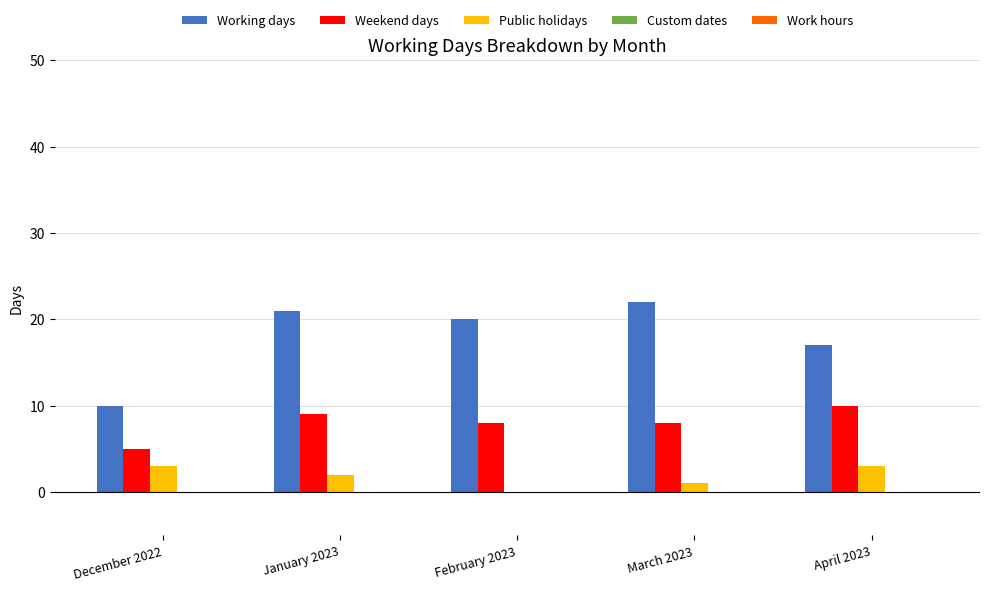

What is the maximum value shown in the chart?

22